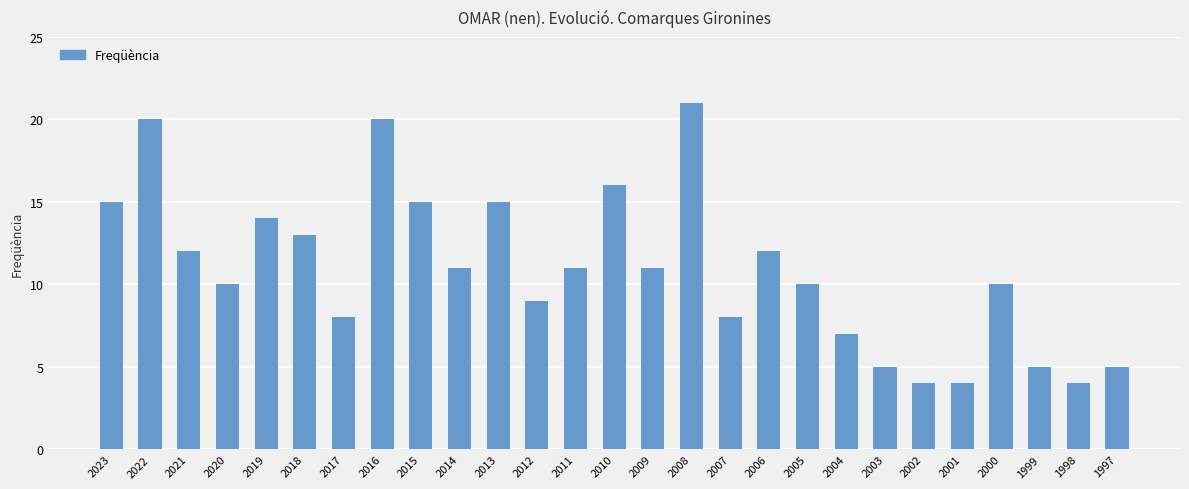

What is the value of the 23rd bar from the left?

4